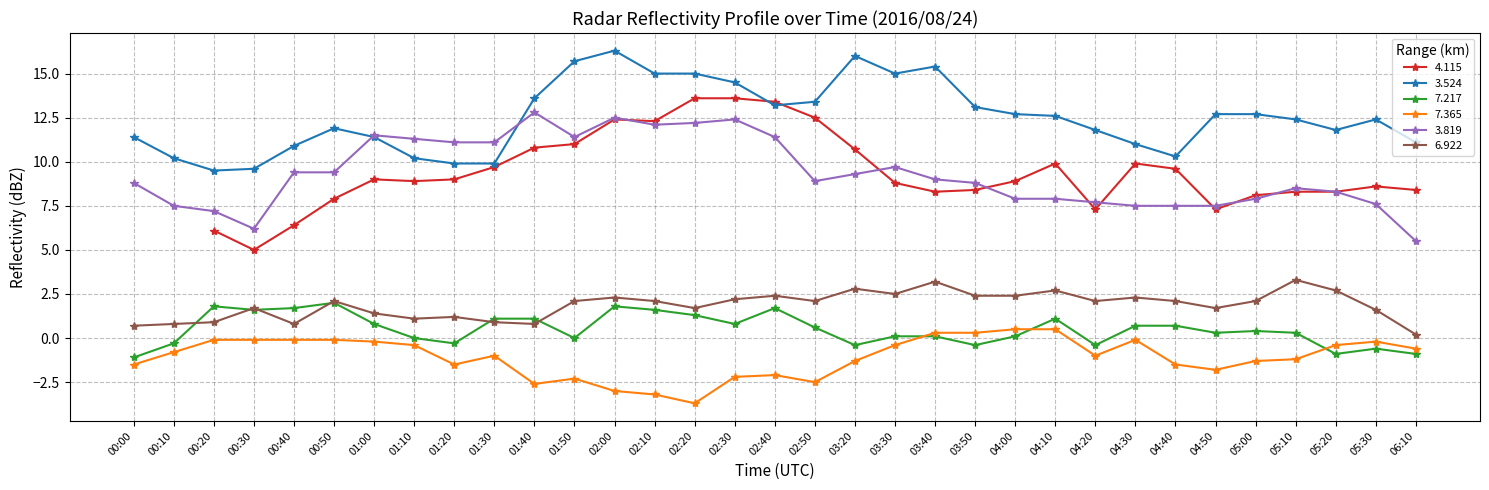

True or false: 3.819 and 7.365 intersect in this chart.

False